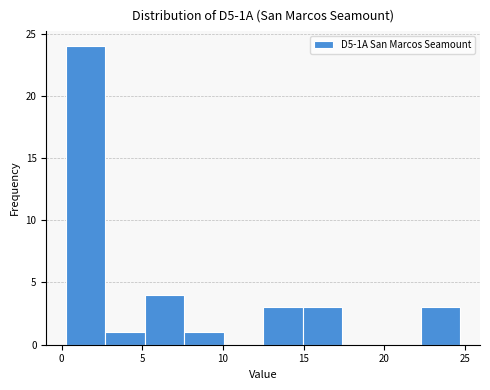

How tall is the bar that spans 7.5 to 10.0 on the x-axis? Neither the bar edges nor the heights are printed on the chart, so give them approximately, as read against the axes.

1